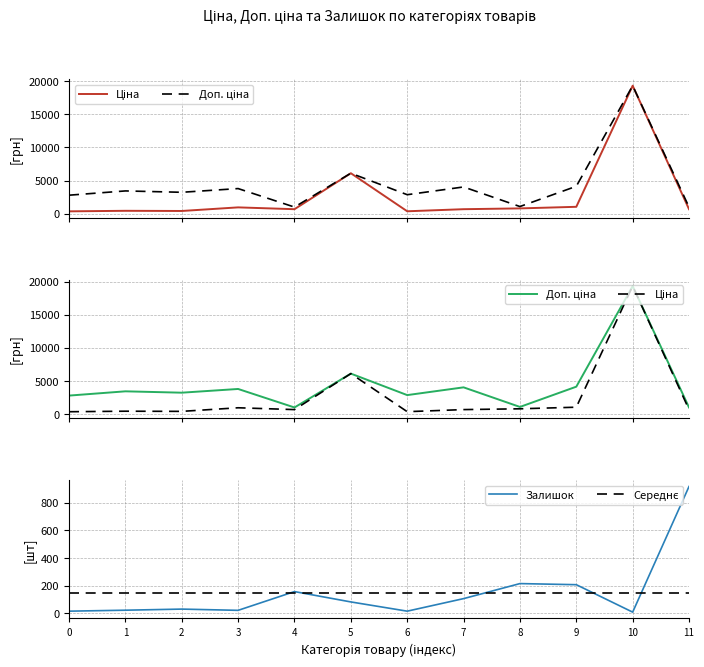

Where is the first local minimum for Доп. ціна?

2